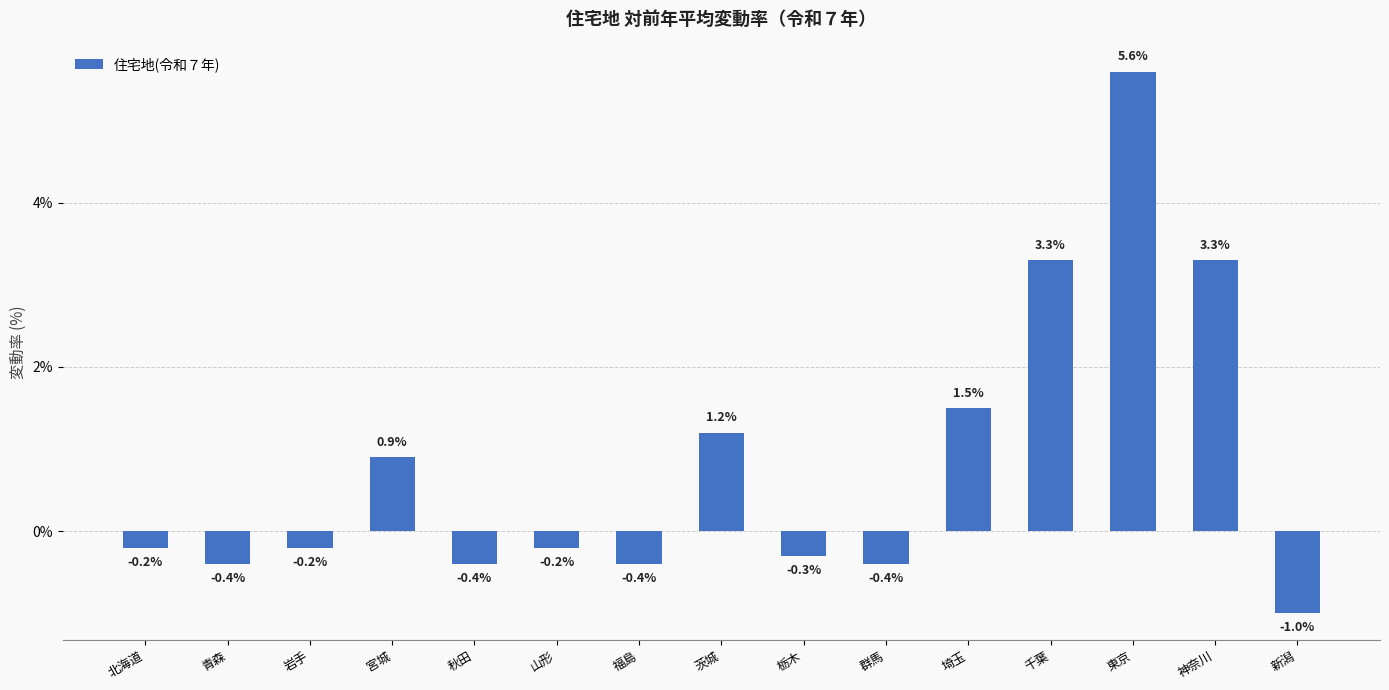

What is the difference between the maximum and minimum values?

6.6